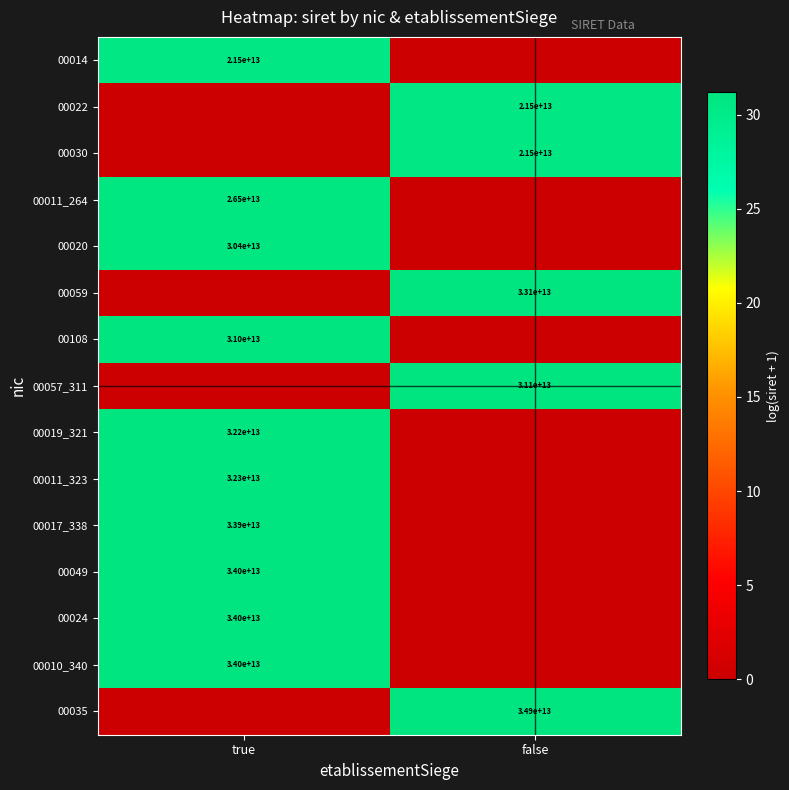

True or false: 00024 has a value of 34000000000000 at true.

True